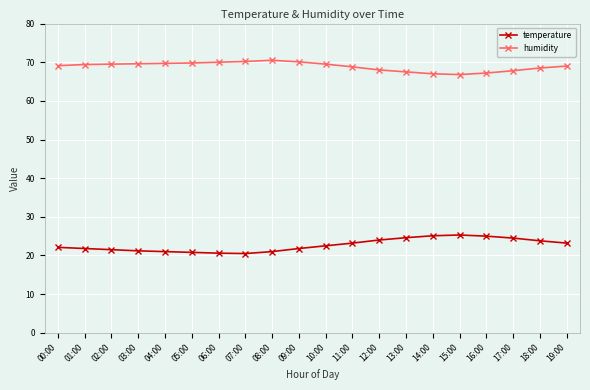

What is the spread (max minus min) of values at 15:00?

41.5